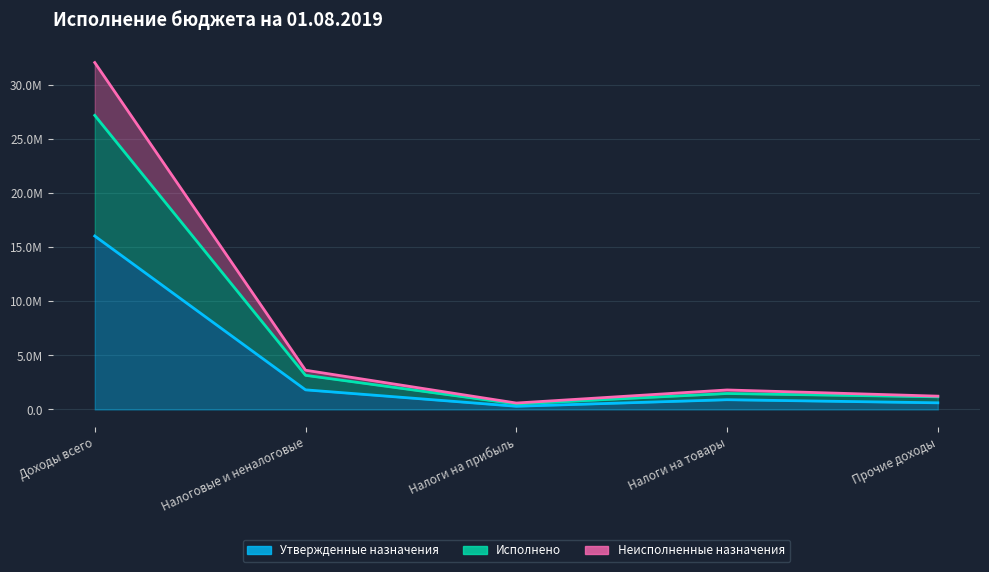

Is it true that Исполнено equals 118125.2 at Налоги на прибыль?

False